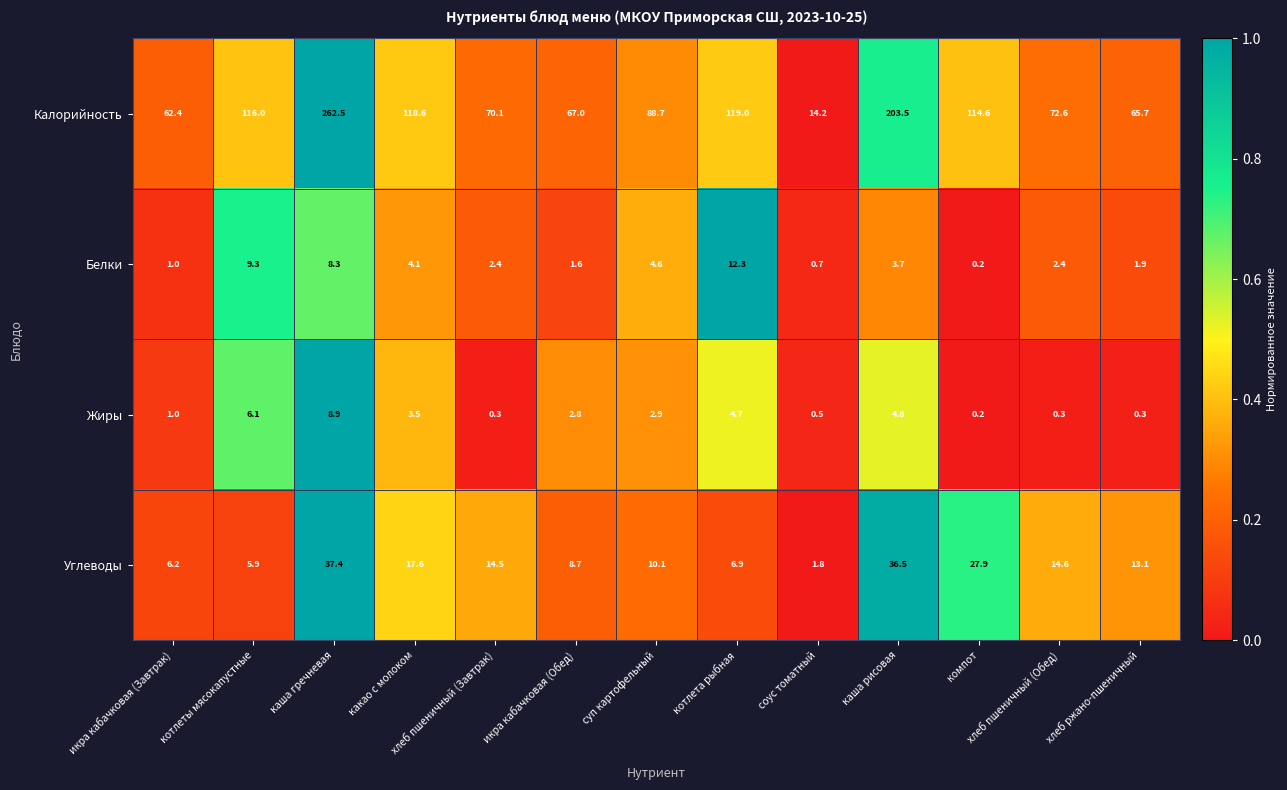

At which category is the sum across all series the highest?

каша гречневая